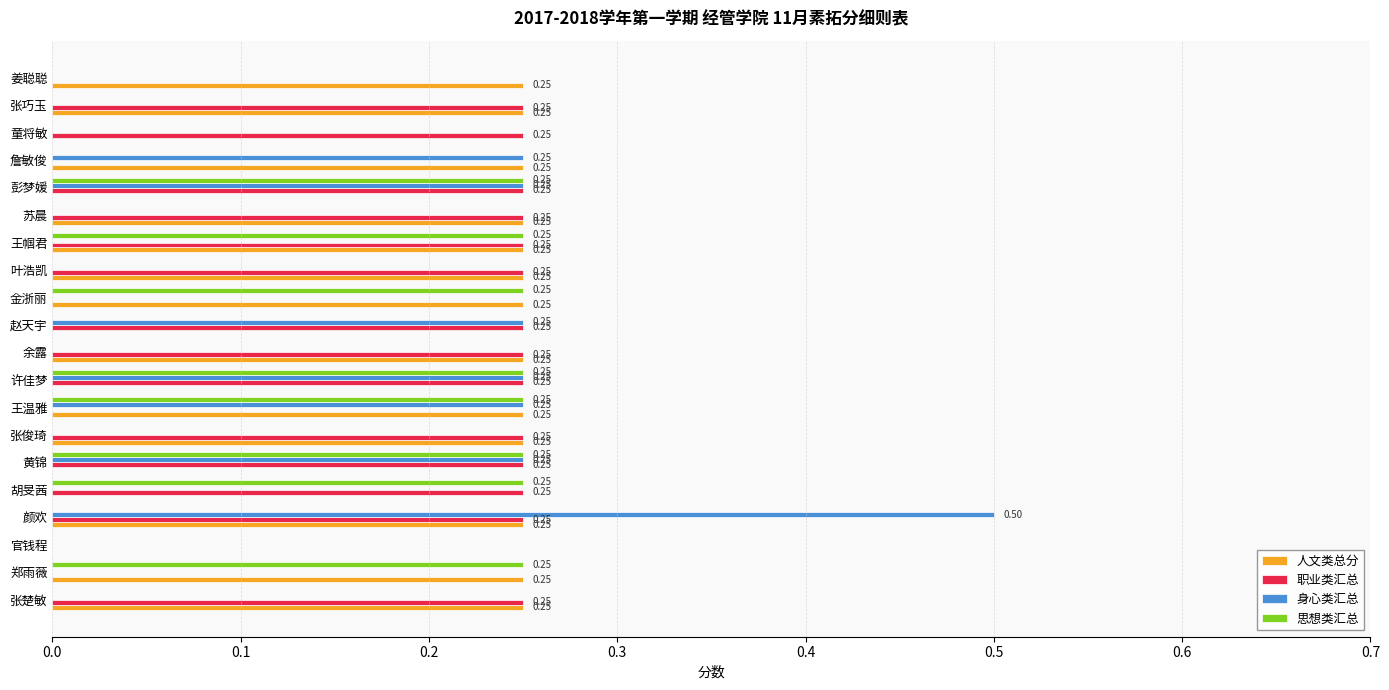

What is the sum of the 职业类汇总 values at 余露 and 胡旻茜?

0.5